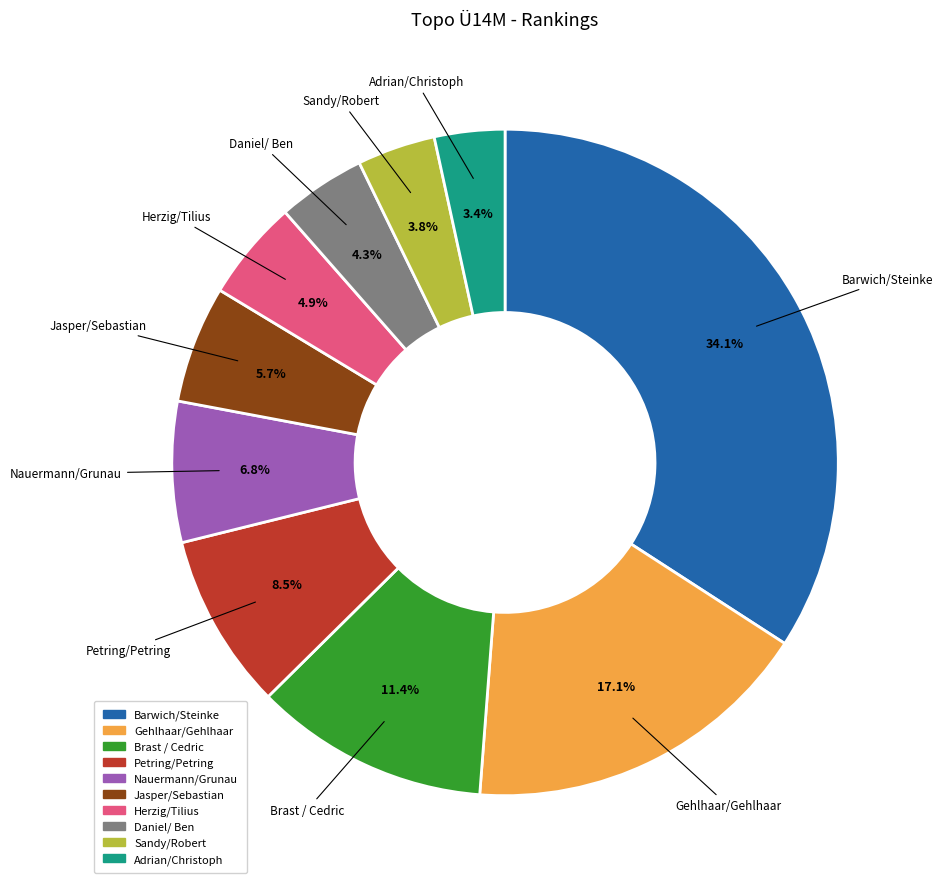

Does any single category account for the majority?

No